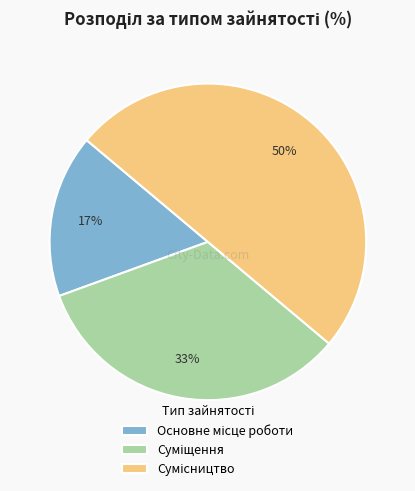

How many segments does this pie chart have?

3